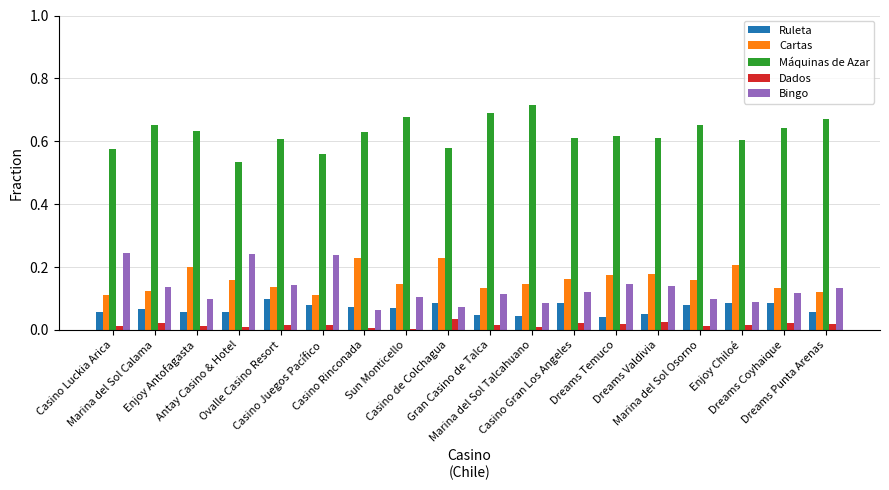

Which series has the largest total across all categories?

Máquinas de Azar